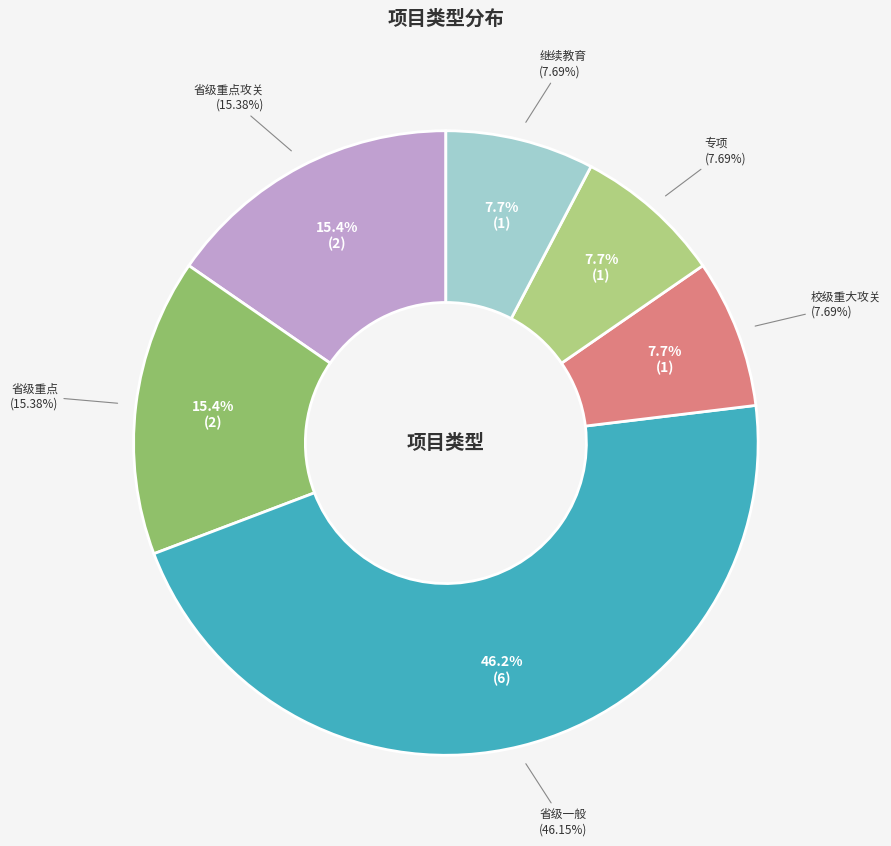

Which category has the smallest portion of the pie?

校级重大攻关